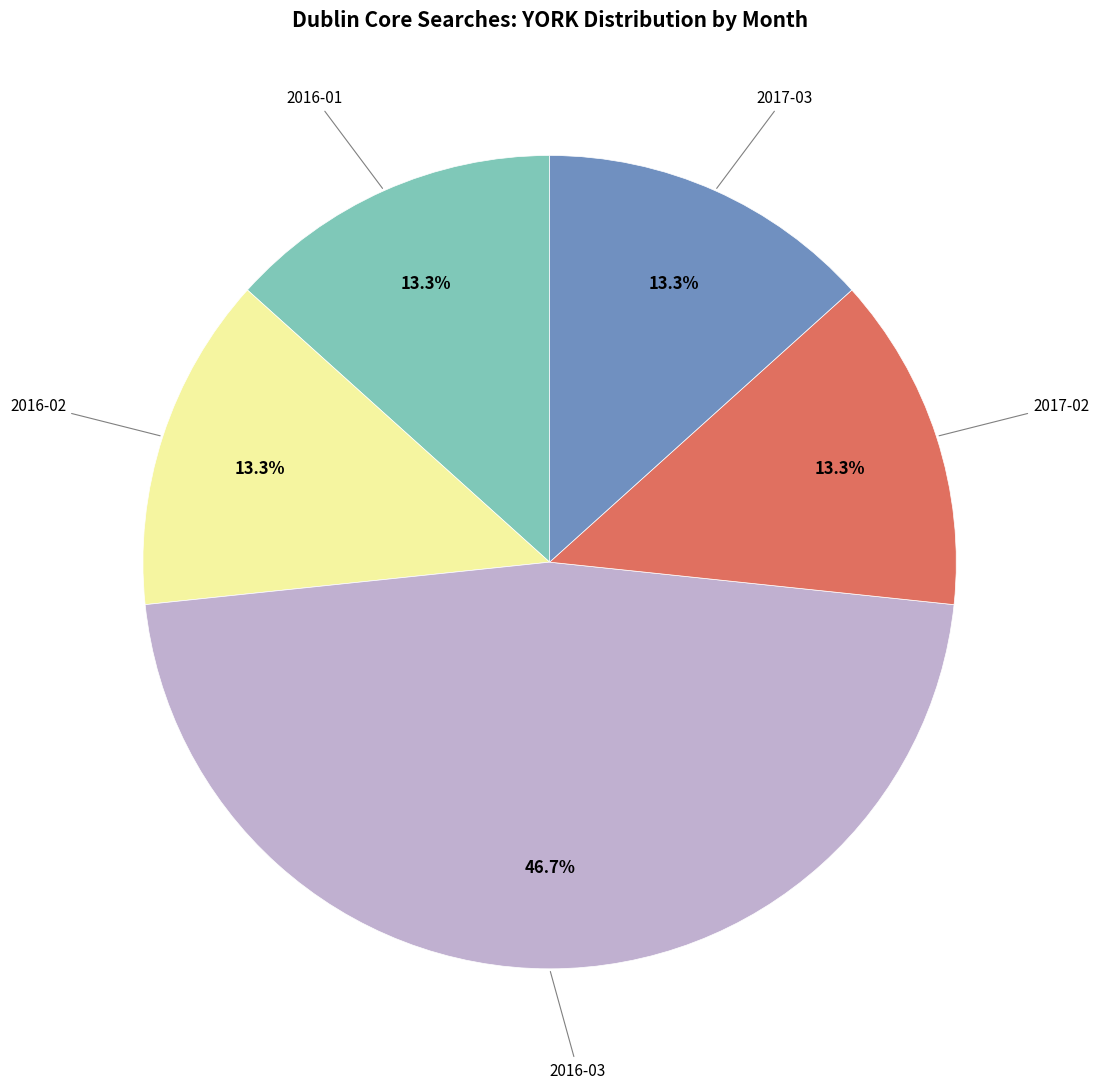

Does any single category account for the majority?

No